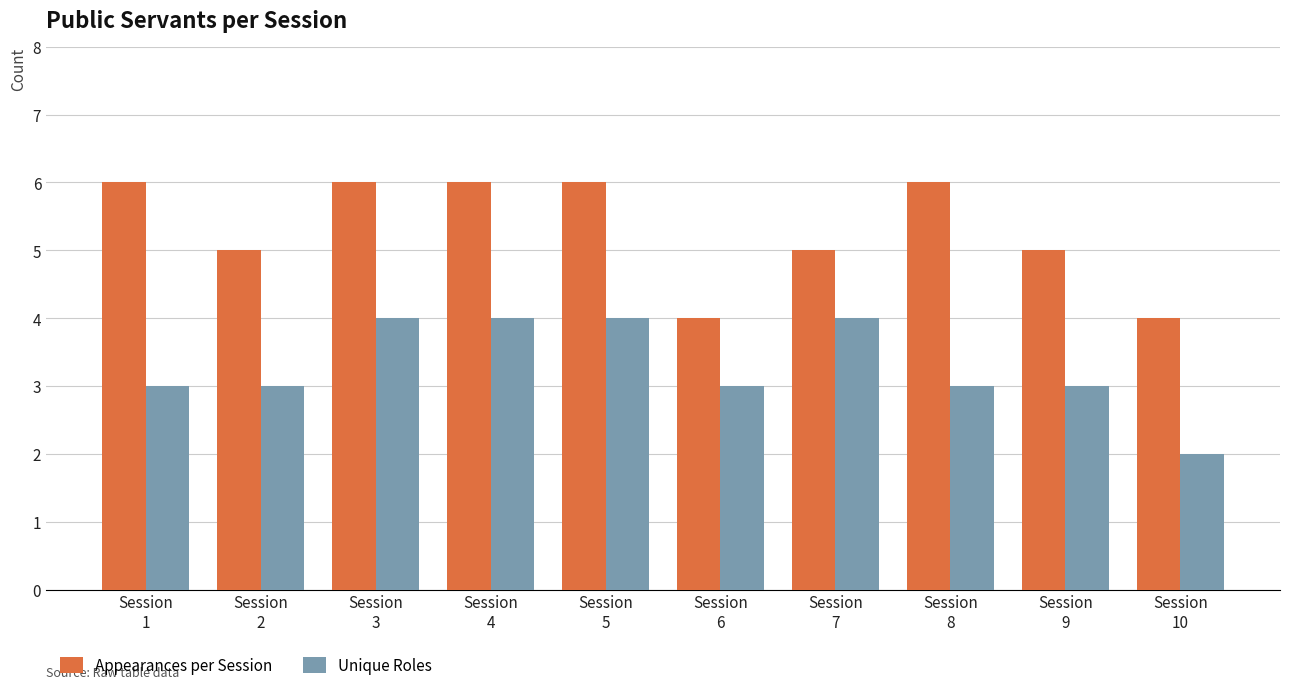

What is the greatest value displayed?

6